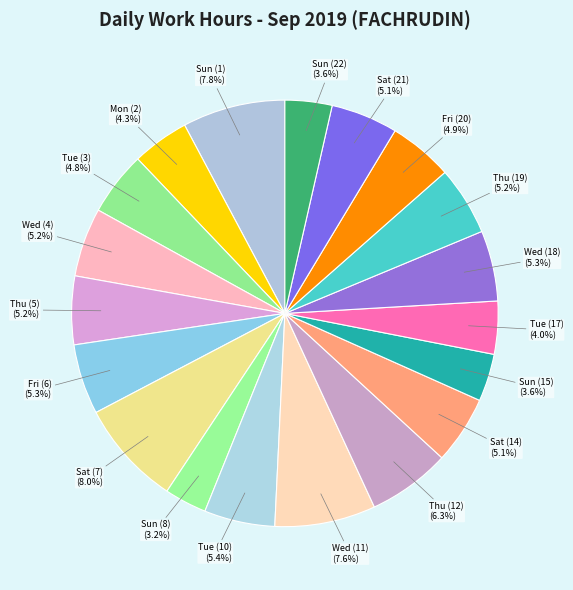

To the nearest percent, what is the combined percentage of Tue (17) and Wed (11)?

12%